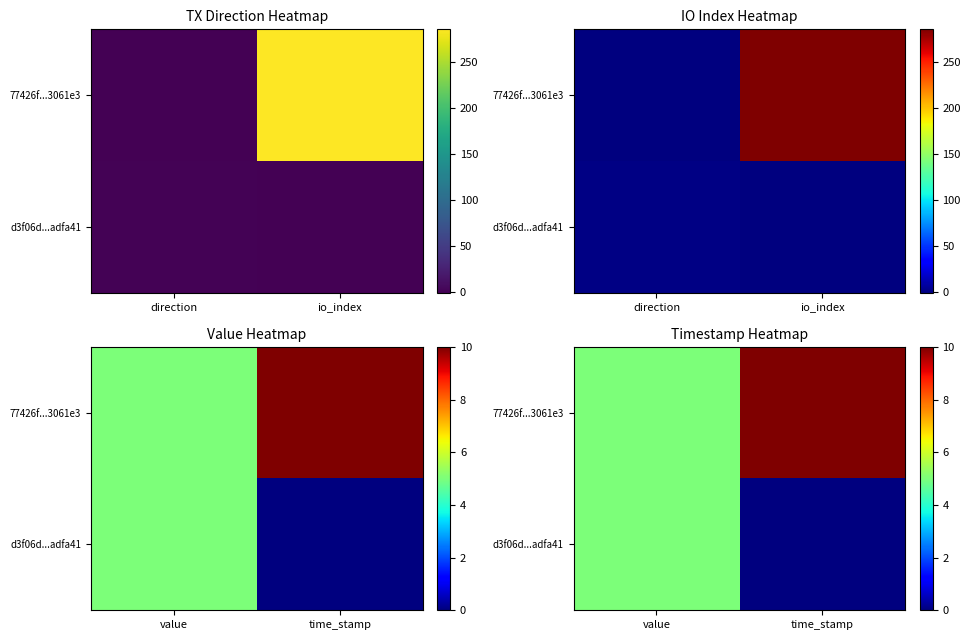

Rank the series by their maximum value, from lowest to highest.

d3f06d...adfa41, 77426f...3061e3